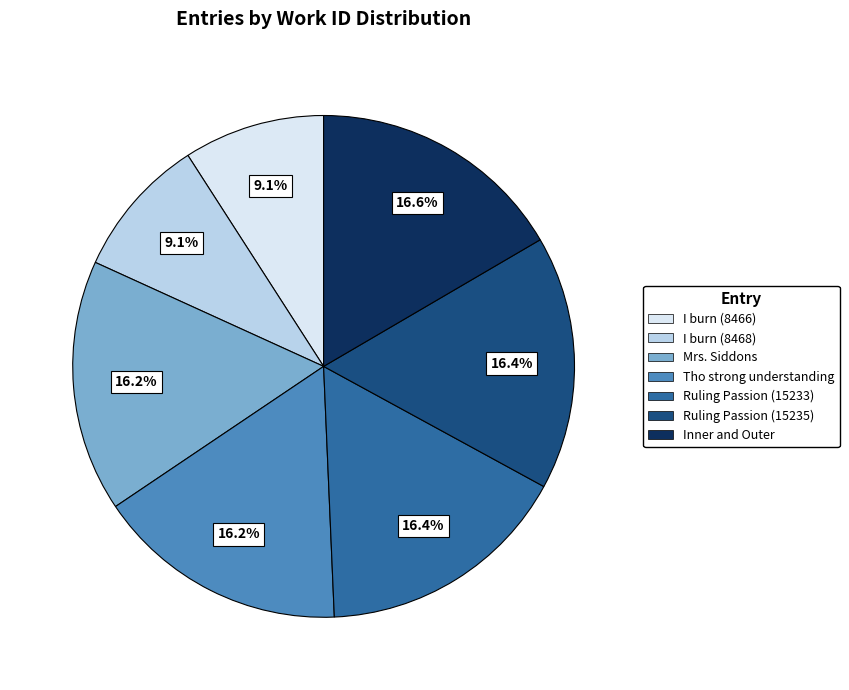

Do Ruling Passion (15233) and Ruling Passion (15235) together represent more than half of the pie?

No